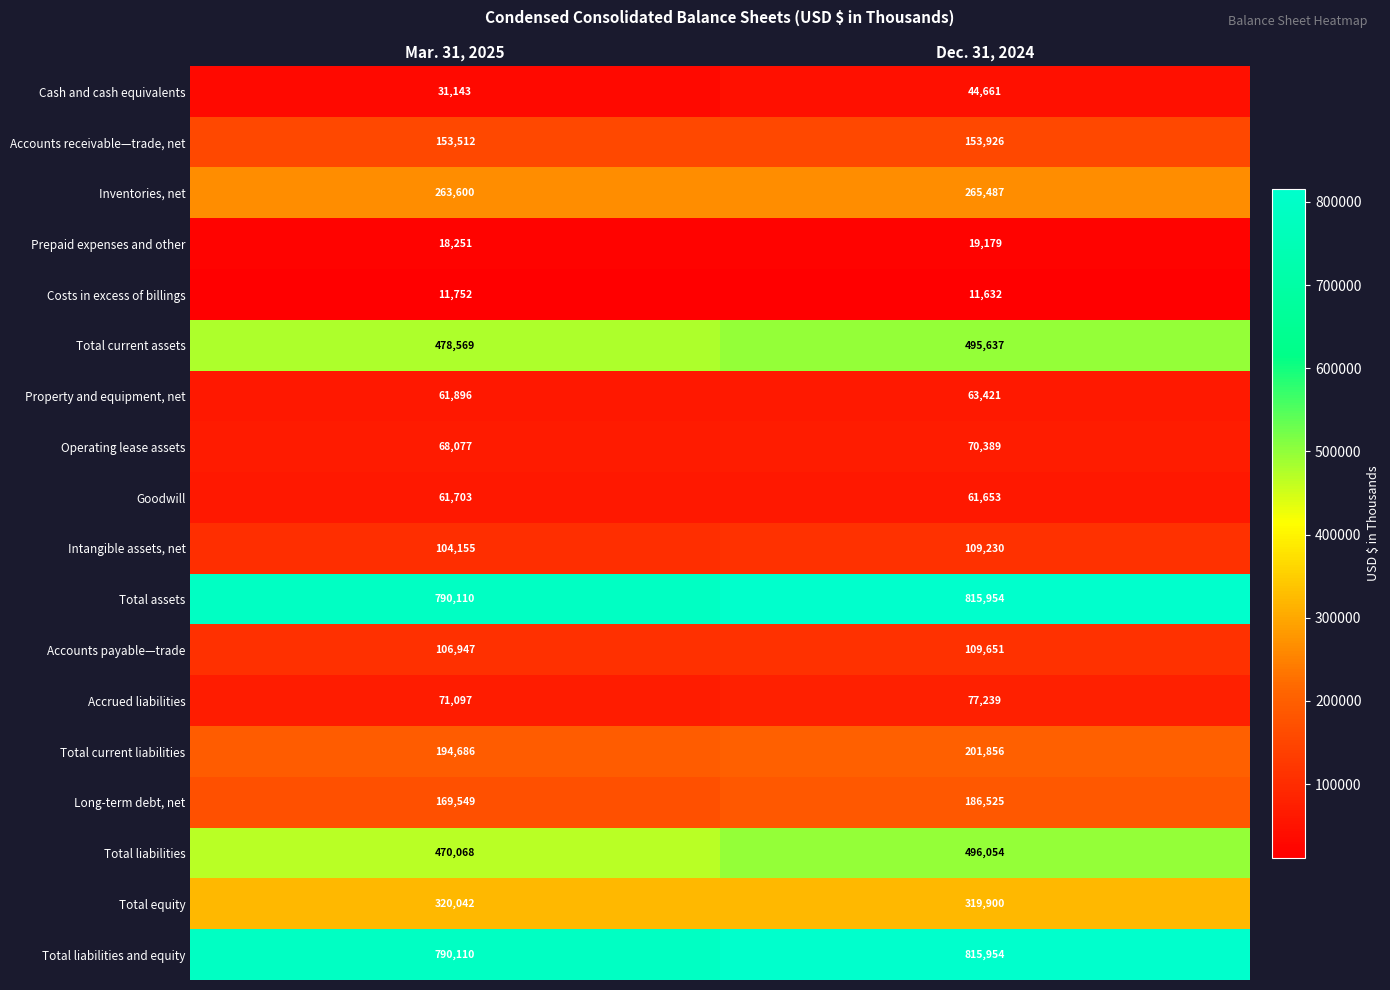

The value of Total liabilities and equity at Dec. 31, 2024 is 544598. True or false?

False